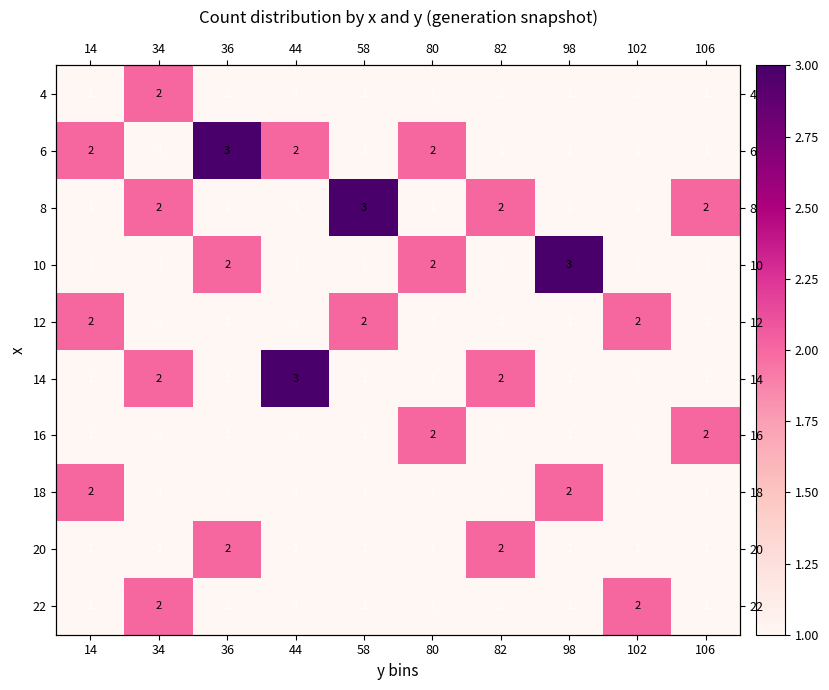

What is the total value across all series at 44?

13